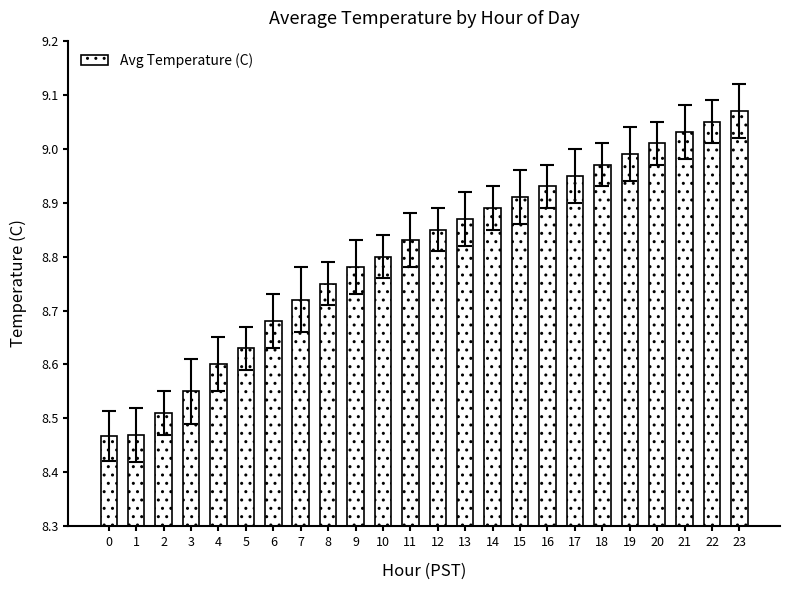

What is the change in value from 1 to 23?

+0.6